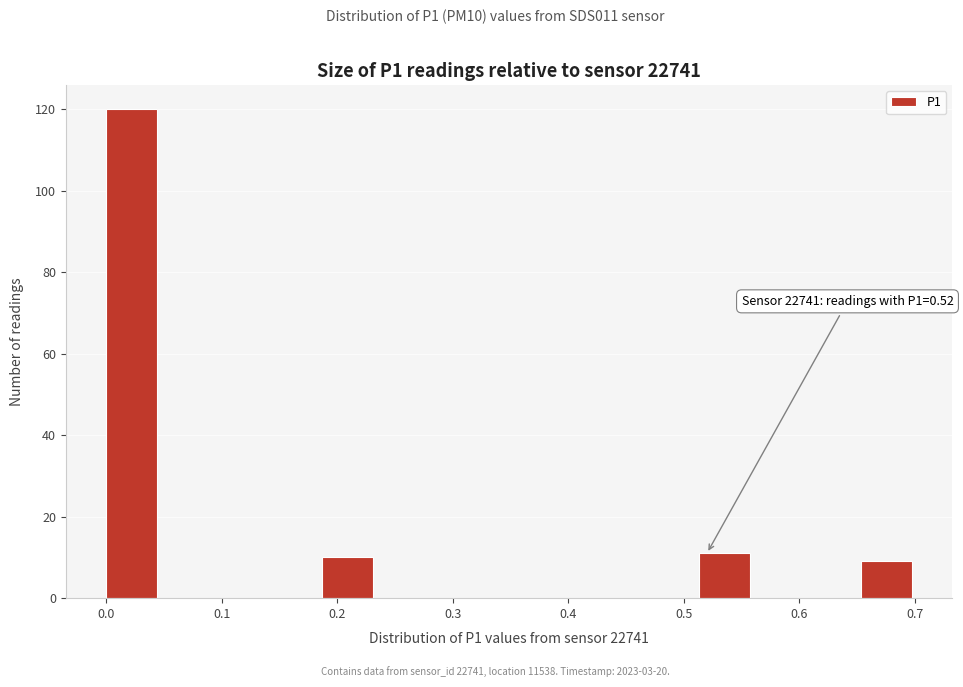

Over which range of the x-axis is the bar tallest?

0.00 to 0.05